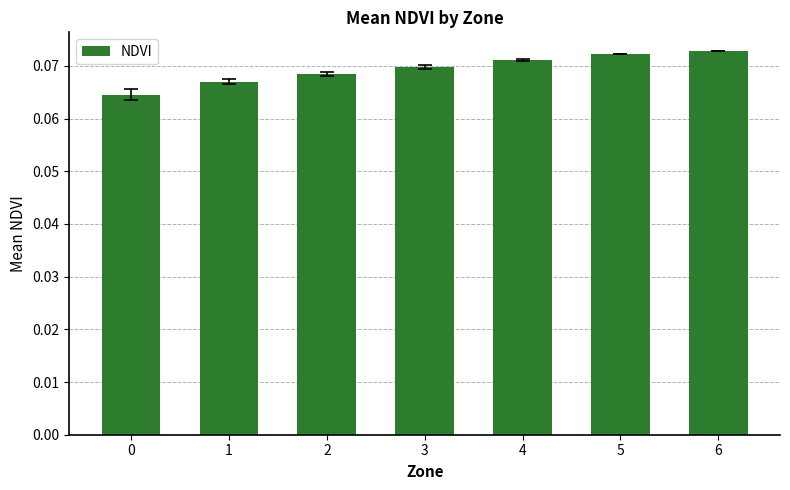

Count the values in the range 0 to 1.

7